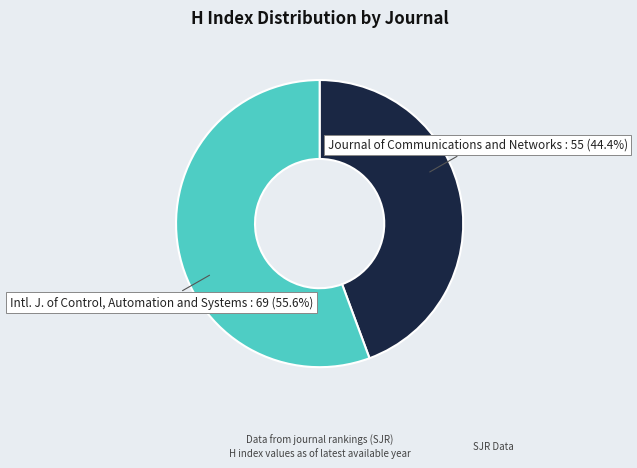

Rank the categories by value from highest to lowest.

Intl. J. of Control, Automation and Systems : 69 (55.6%), Journal of Communications and Networks : 55 (44.4%)